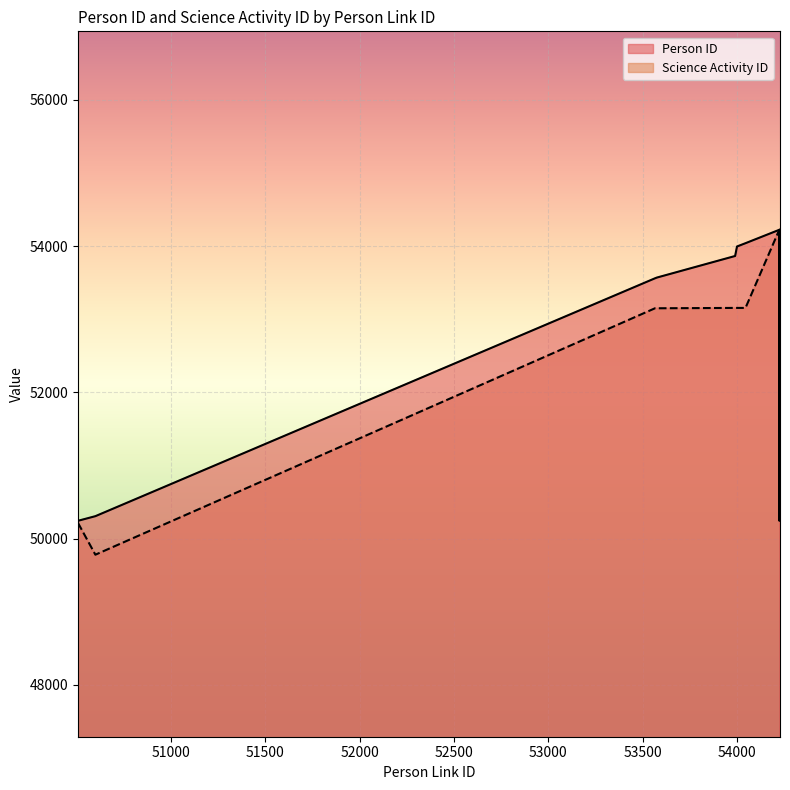

Which series ends up on top after the final intersection of Person ID and Science Activity ID?

Science Activity ID